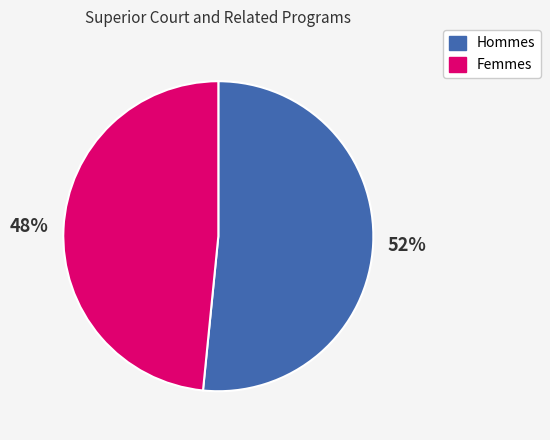

To the nearest percent, what is the average slice percentage?

50%